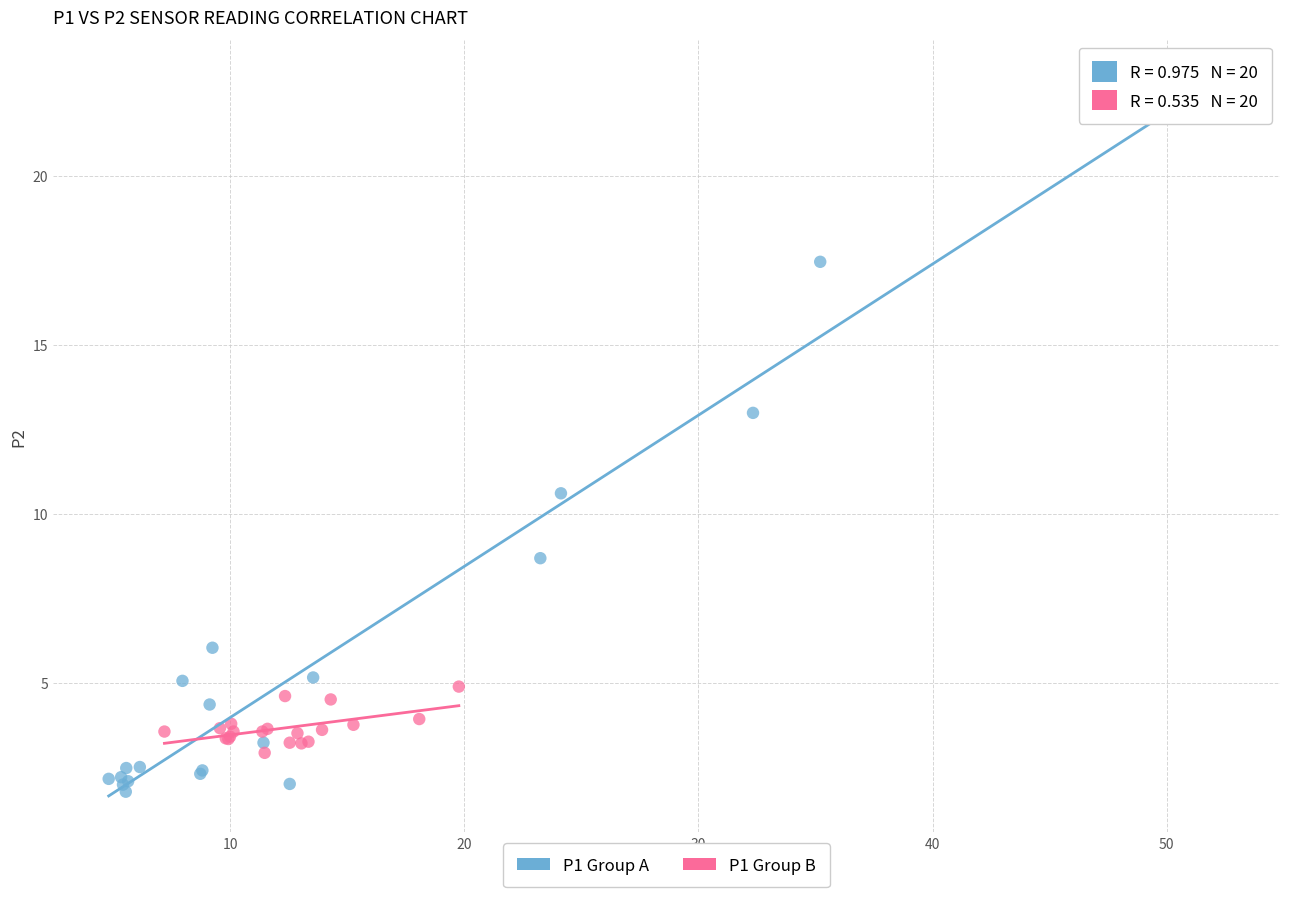

What are all the series names shown in the legend?

P1 Group A, P1 Group B